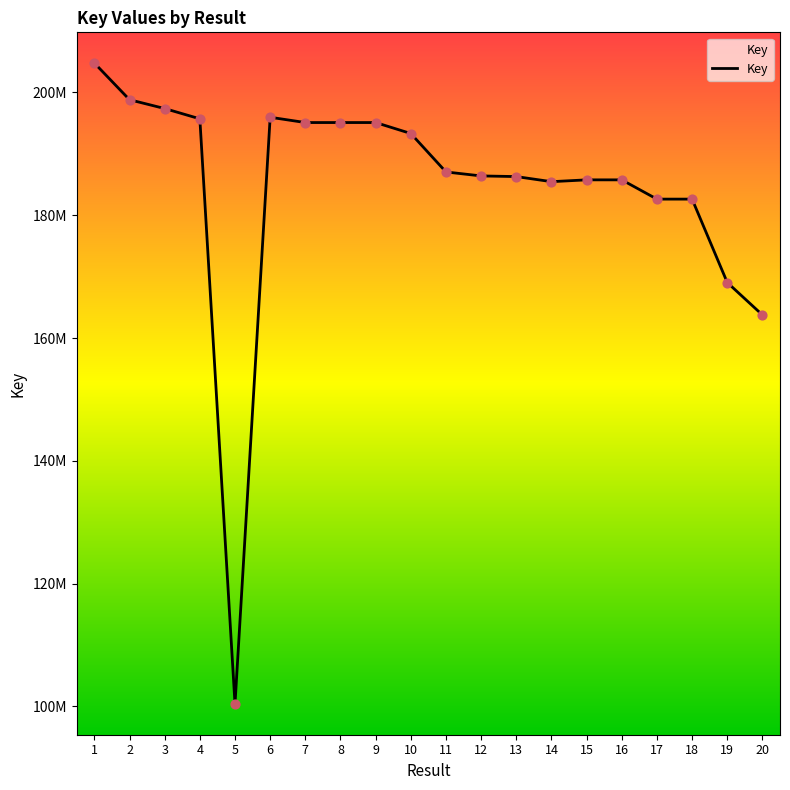

What is the change in value from 2 to 13?

-12516420